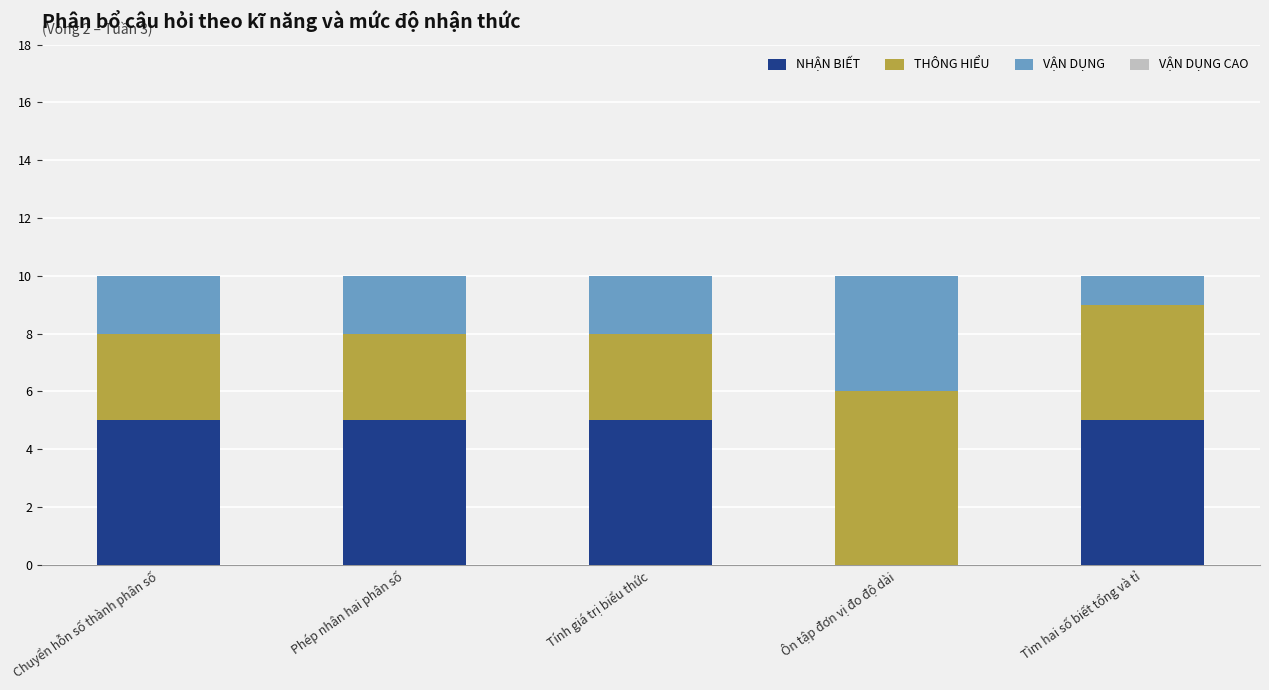

True or false: NHẬN BIẾT has a value of 3 at Ôn tập đơn vị đo độ dài.

False